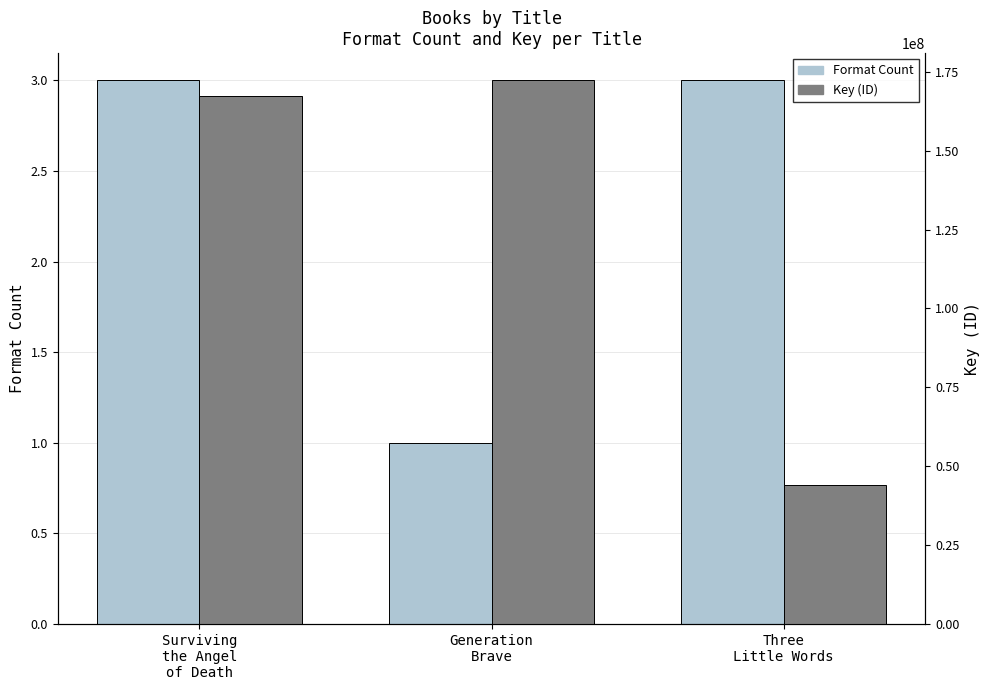

What is the label of the 3rd bar from the right?

Surviving
the Angel
of Death